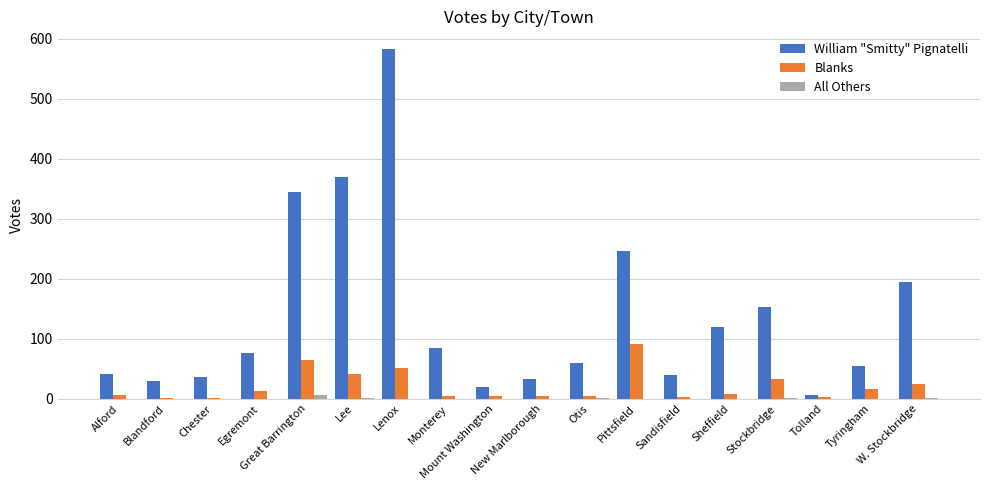

Are the bars grouped side by side (vs. stacked)?

Yes